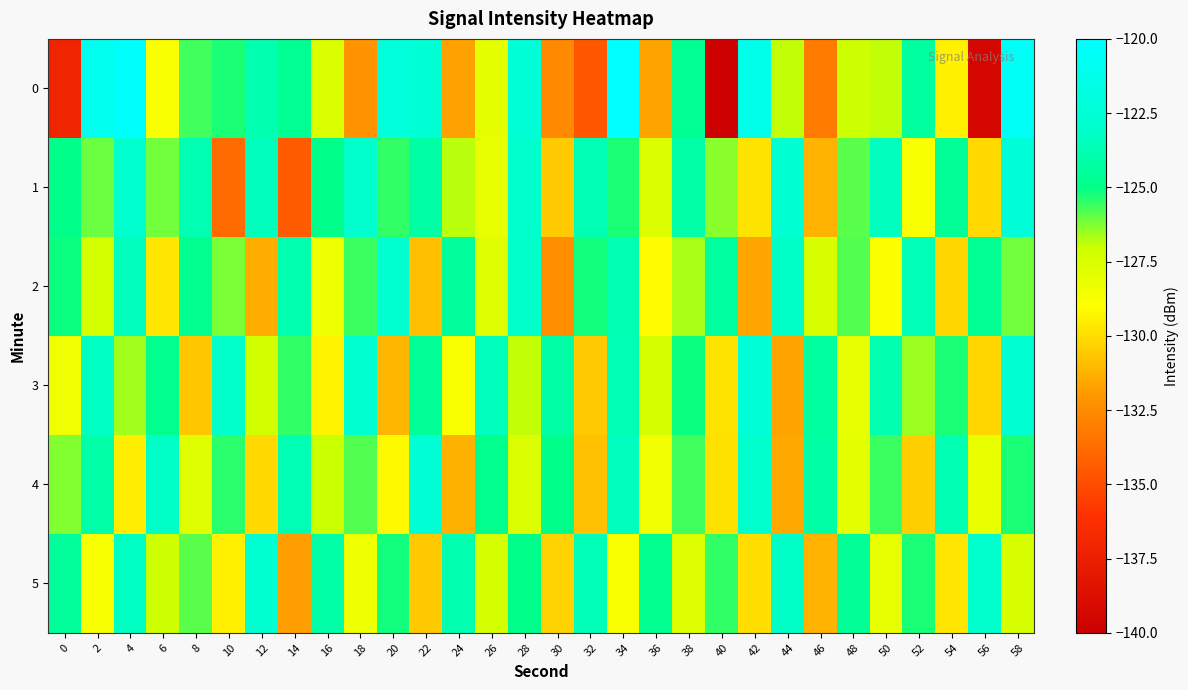

Which has a higher value, 14 or 16?

14